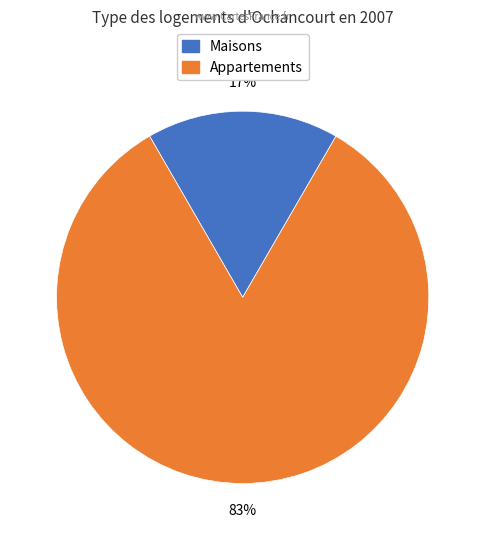

To the nearest percent, what is the average slice percentage?

50%